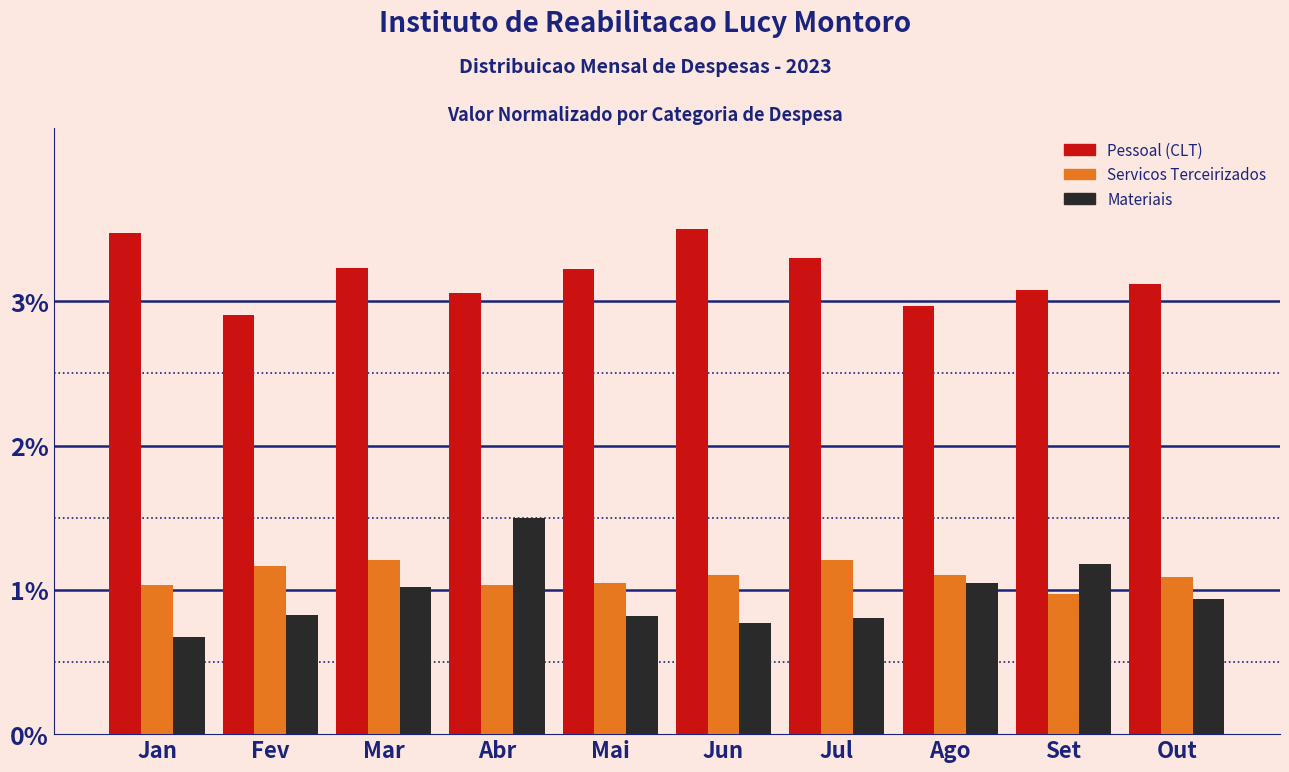

Is the value of Pessoal (CLT) at Abr greater than the value of Servicos Terceirizados at Ago?

Yes